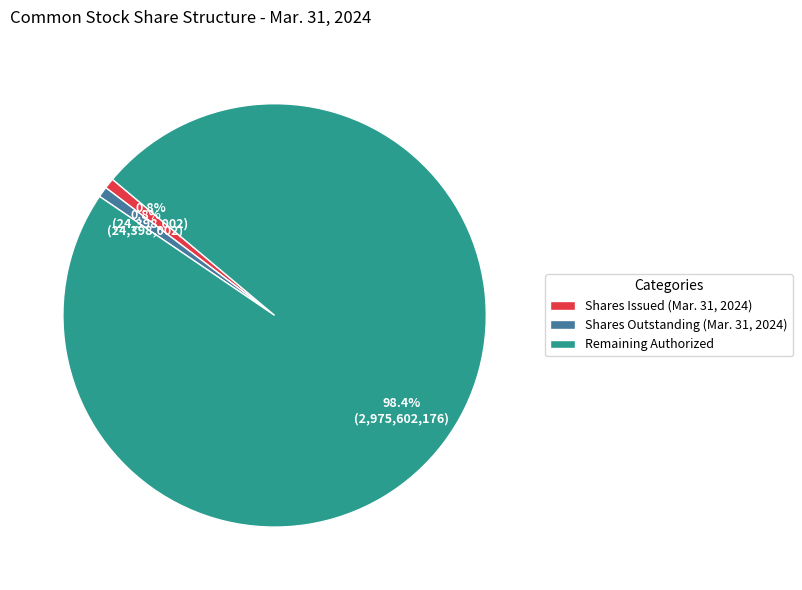

Which slice represents more than half of the pie?

Remaining Authorized